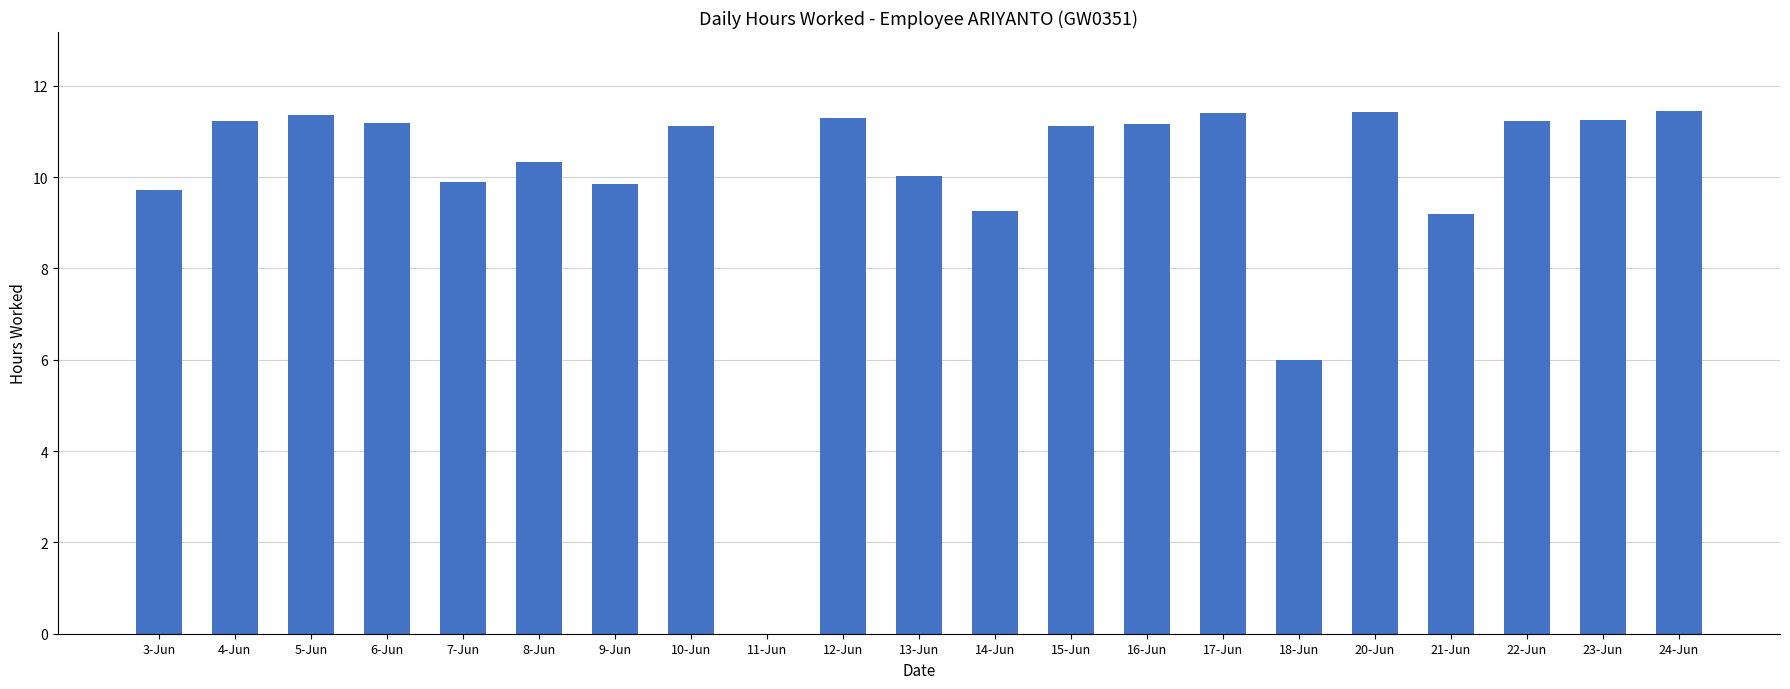

What is the maximum value shown in the chart?

11.5